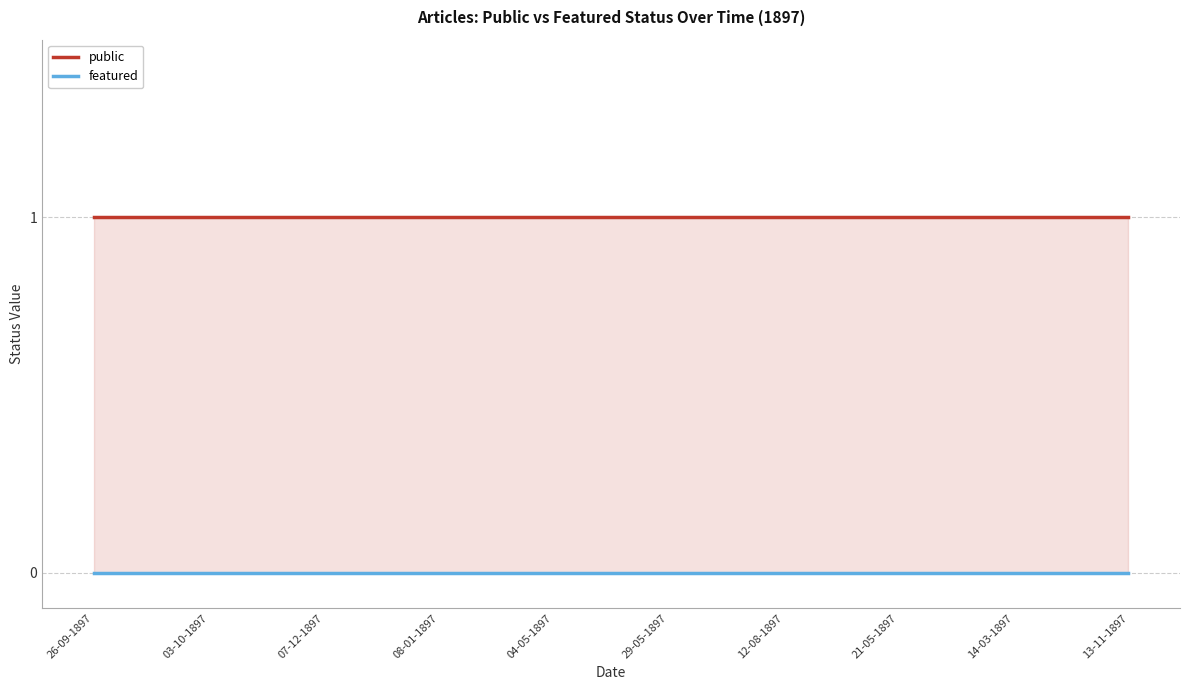

What is the label of the 4th point from the right?

12-08-1897